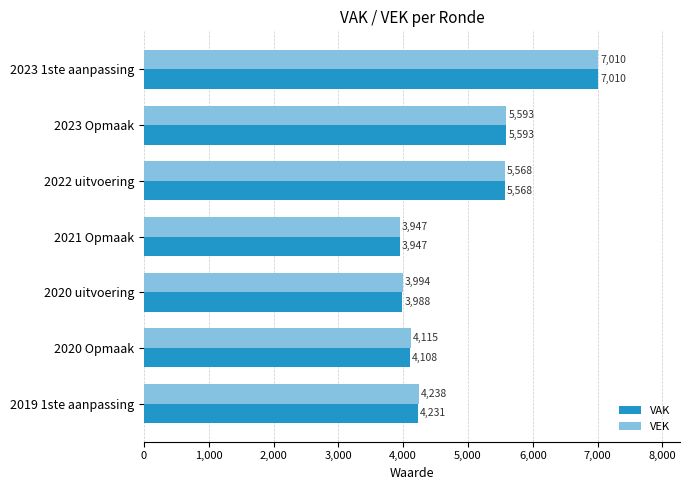

At which label does VEK reach its minimum?

2021 Opmaak